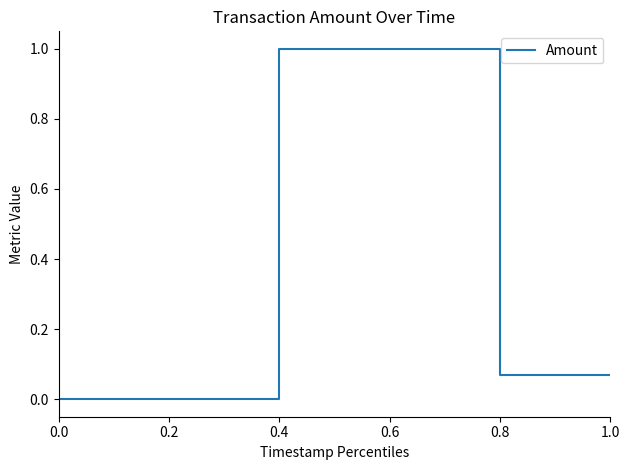

The value at 0.6 is 0.6. True or false?

False